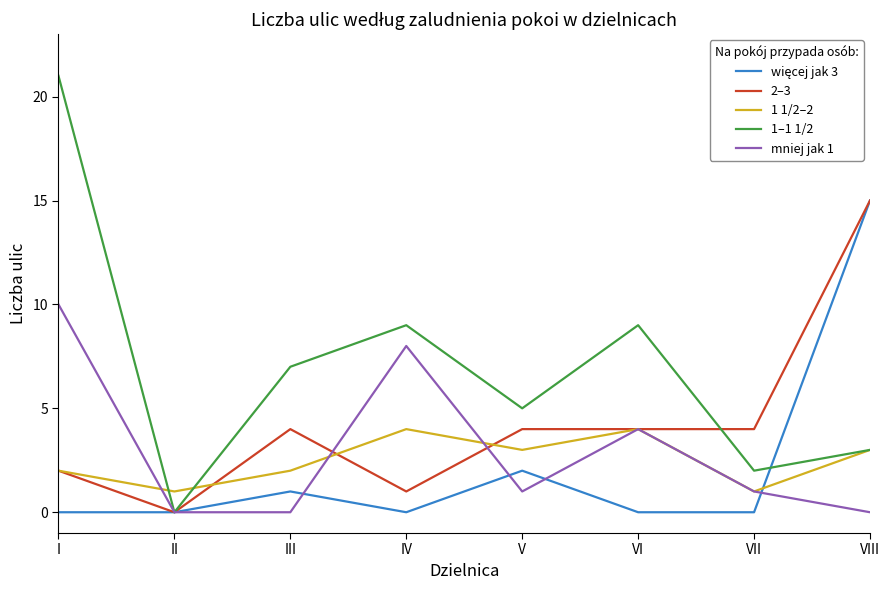

What is the difference between the 1 1/2–2 values at I and II?

1